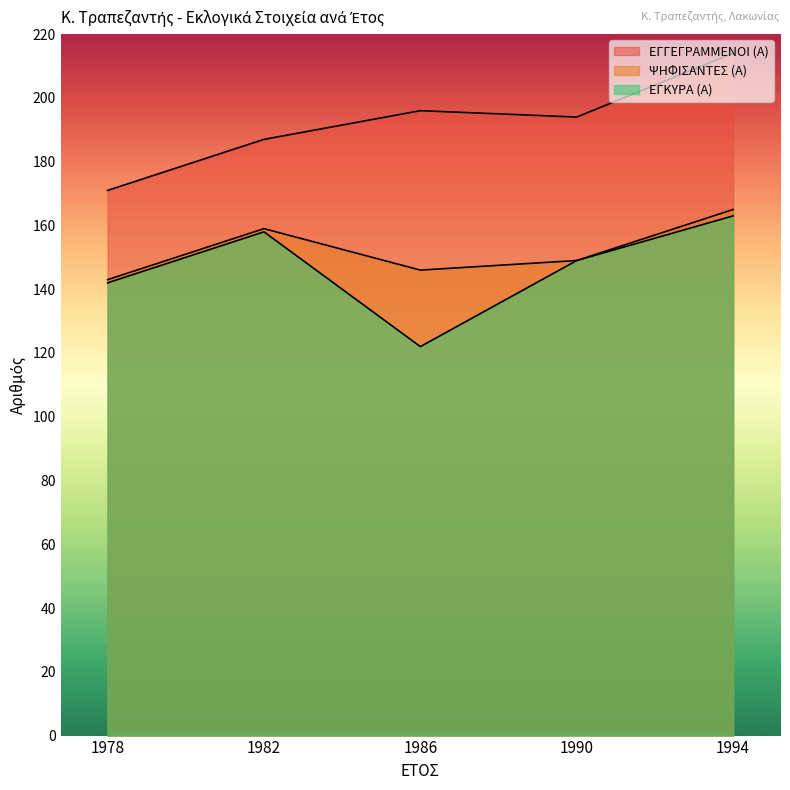

At which category does the chart reach its minimum across all series?

1986